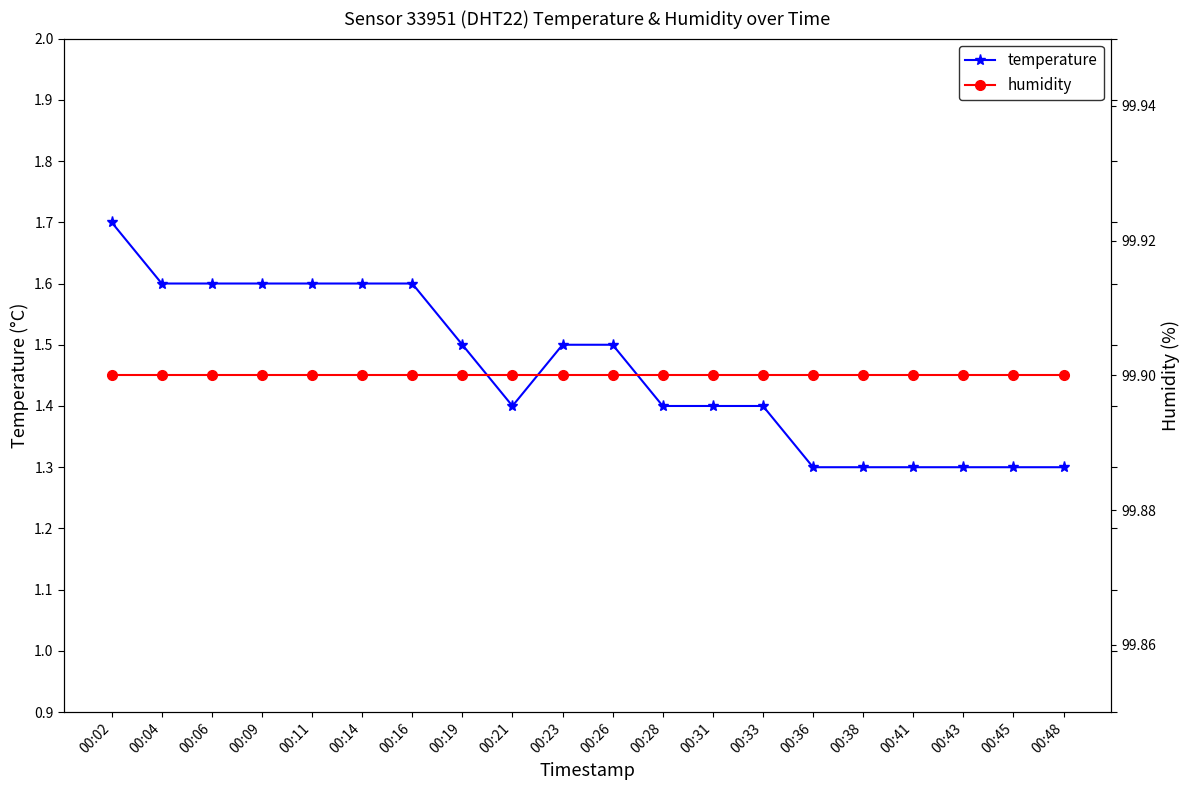

What is the average value of the temperature series?

1.5